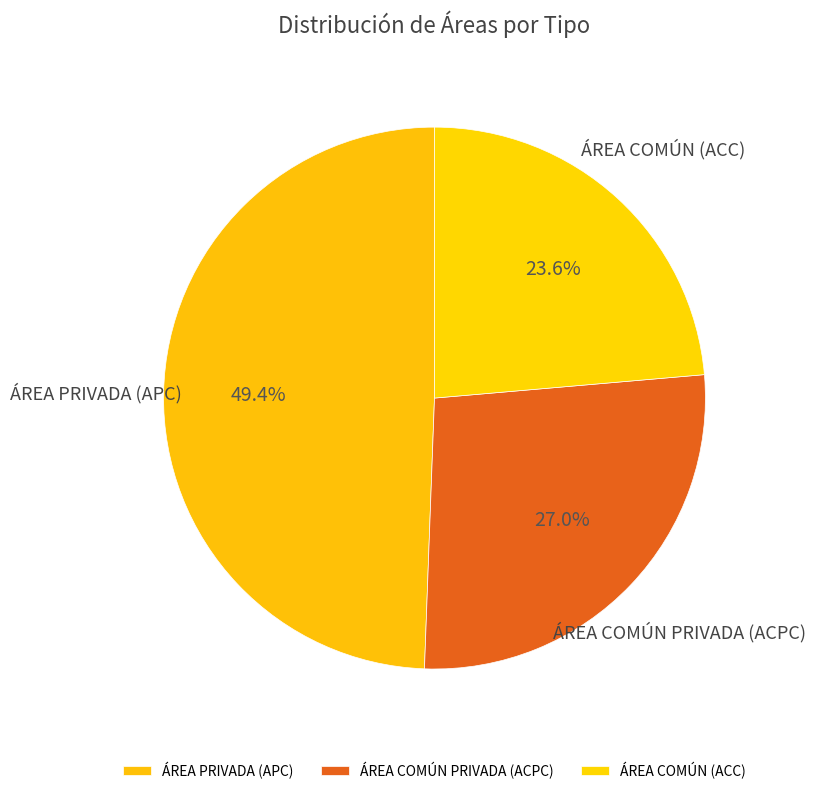

Does any single category account for the majority?

No